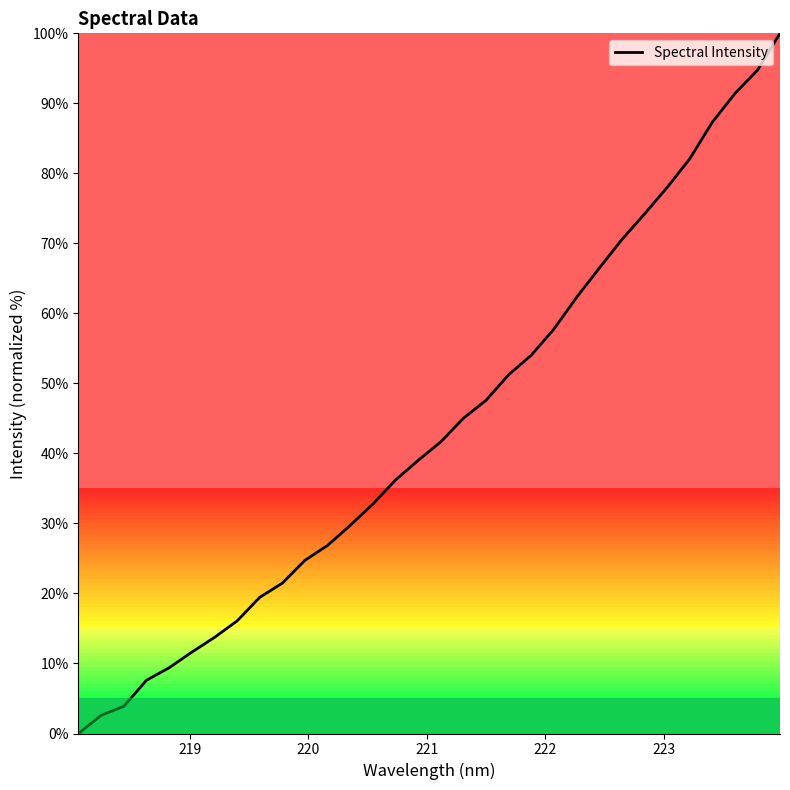

What is the greatest value displayed?

100.0